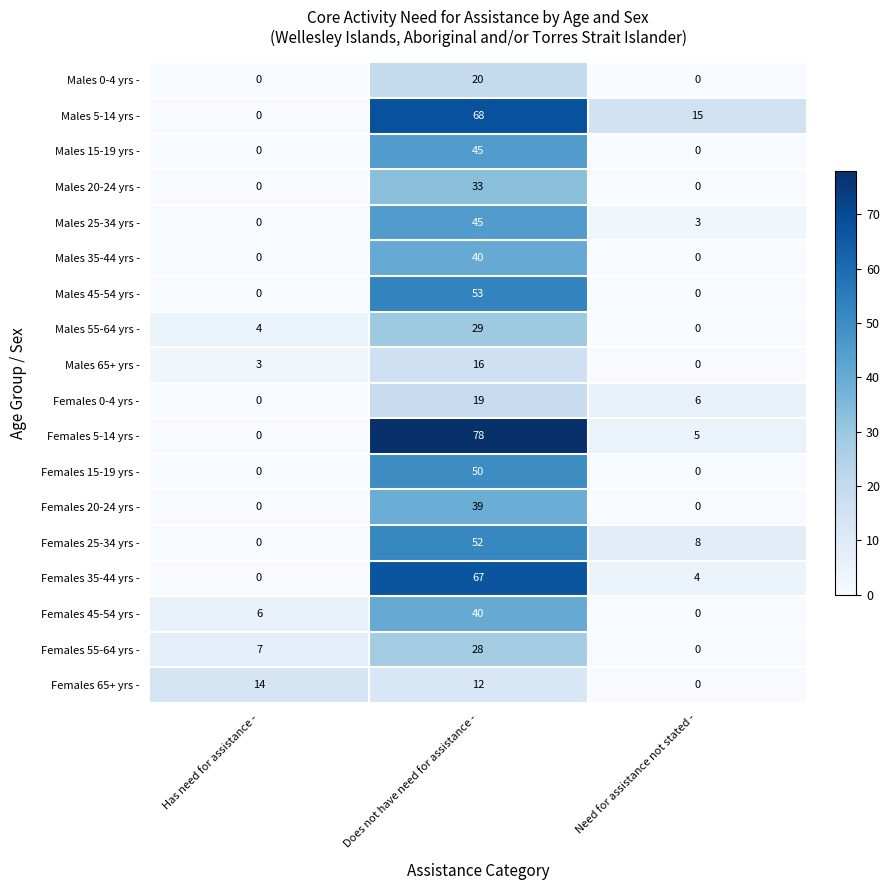

What is the total value across all series at Does not have need for assistance -?

734